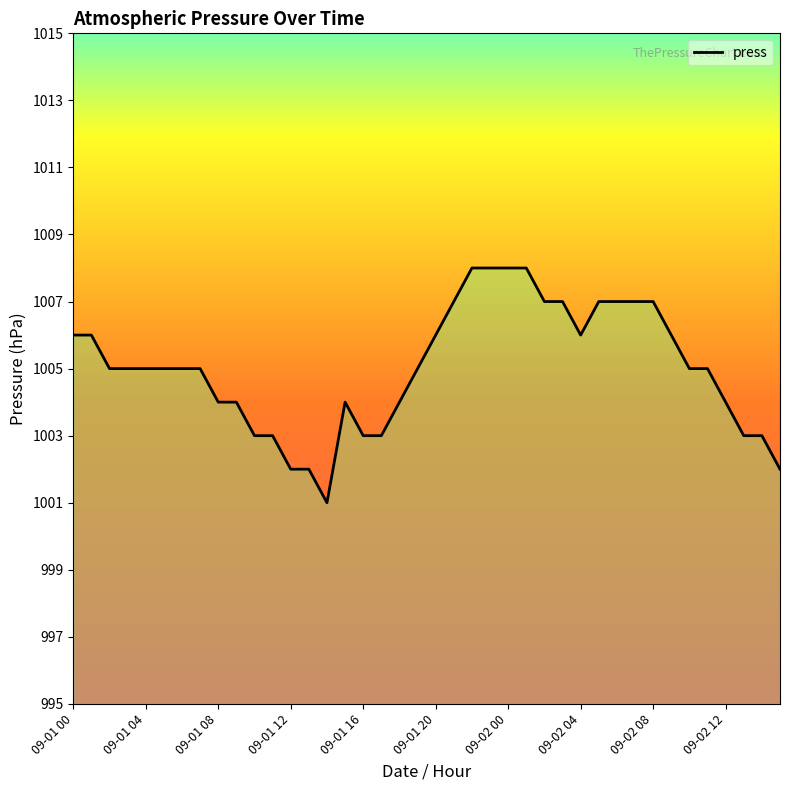

What is the minimum value shown in the chart?

1001